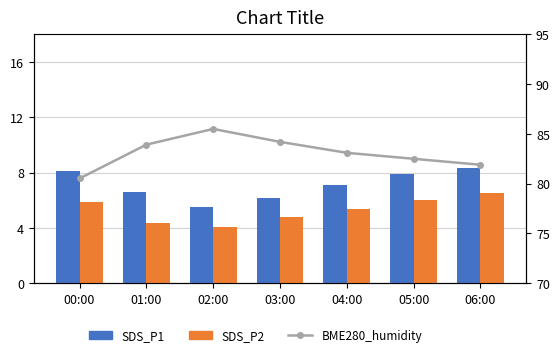

At how many categories does at least one series exceed 24?

7